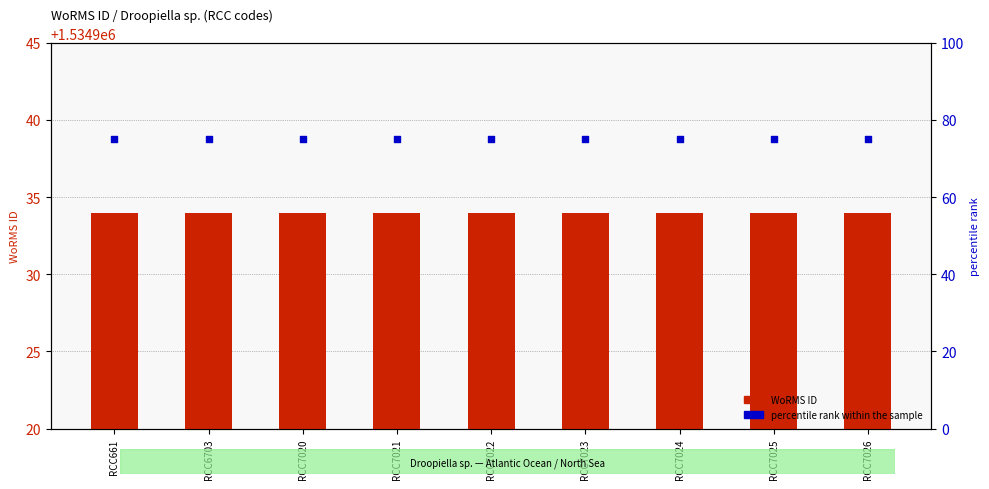

At how many categories does at least one series exceed 488619?

9